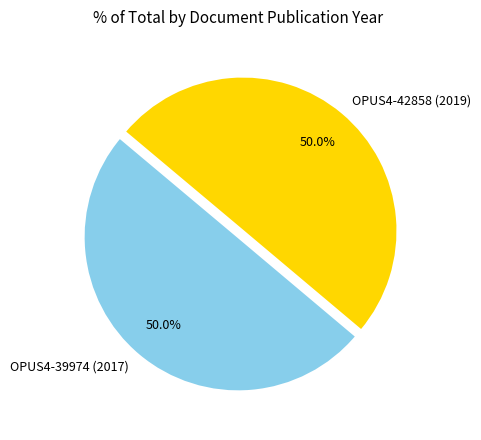

The OPUS4-42858 (2019) slice represents 50% of the pie. True or false?

True